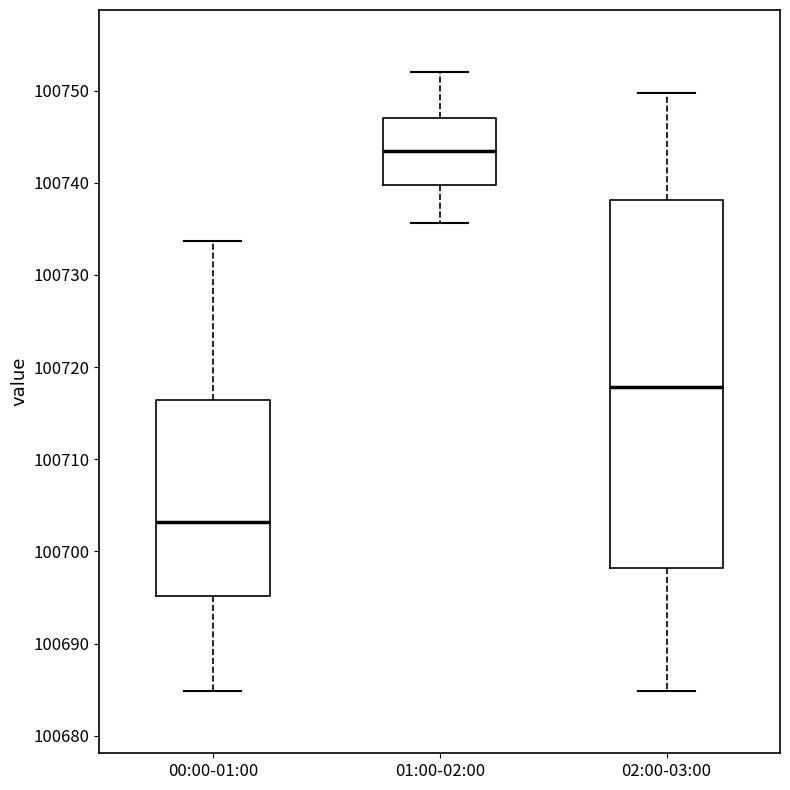

Where does the median line of the box for 01:00-02:00 sit on the y-axis? The values are not printed on the chart, so give them approximately, as read against the axis.

100743